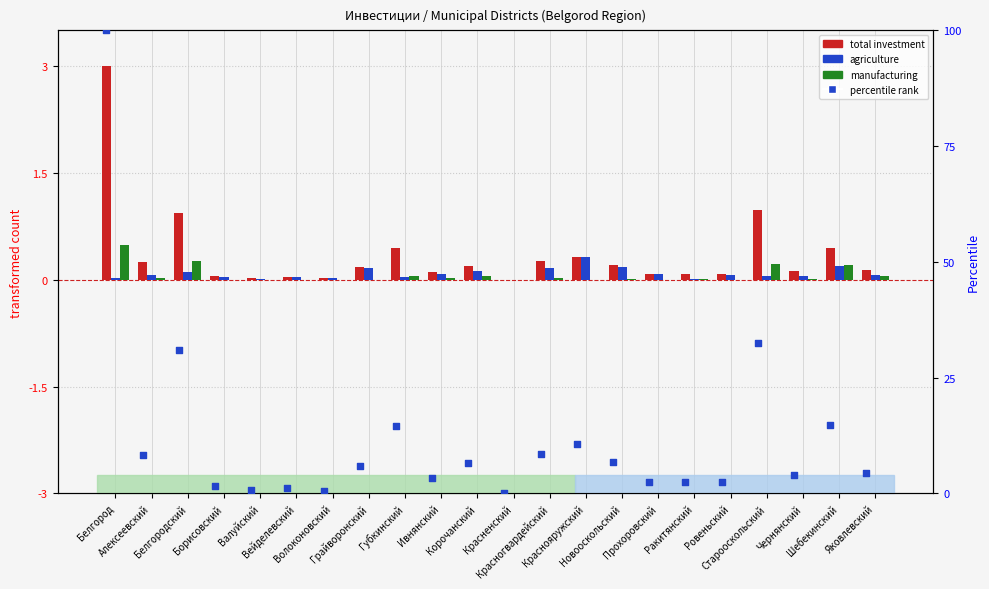

Which series reaches the maximum Y coordinate?

percentile rank